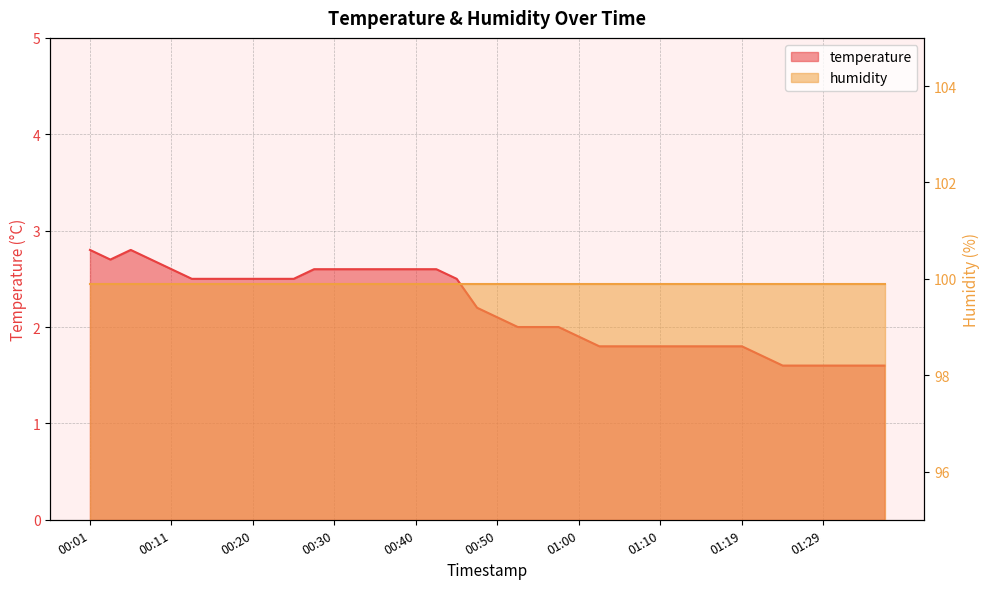

At which label does the data first exceed 2?

00:01